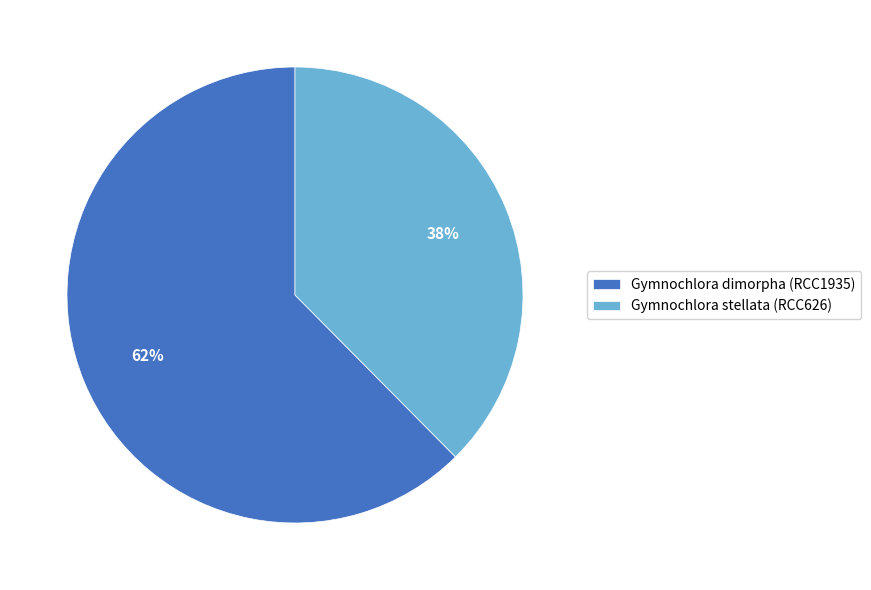

Count the number of slices in the pie.

2